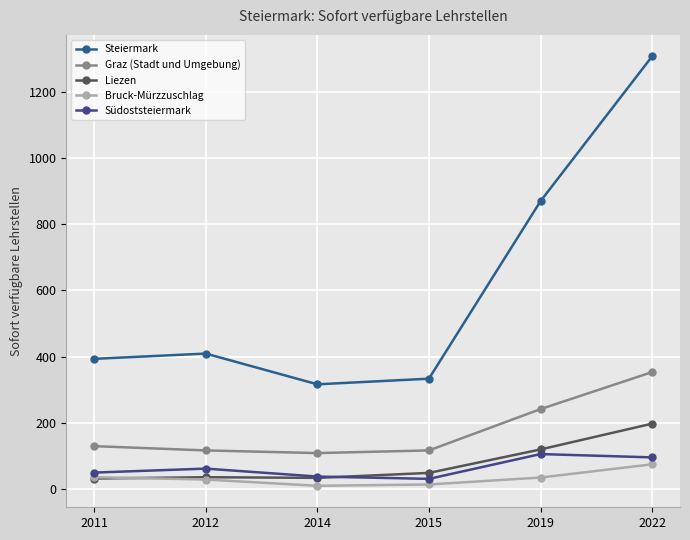

What is the sum of all Graz (Stadt und Umgebung) values?

1063